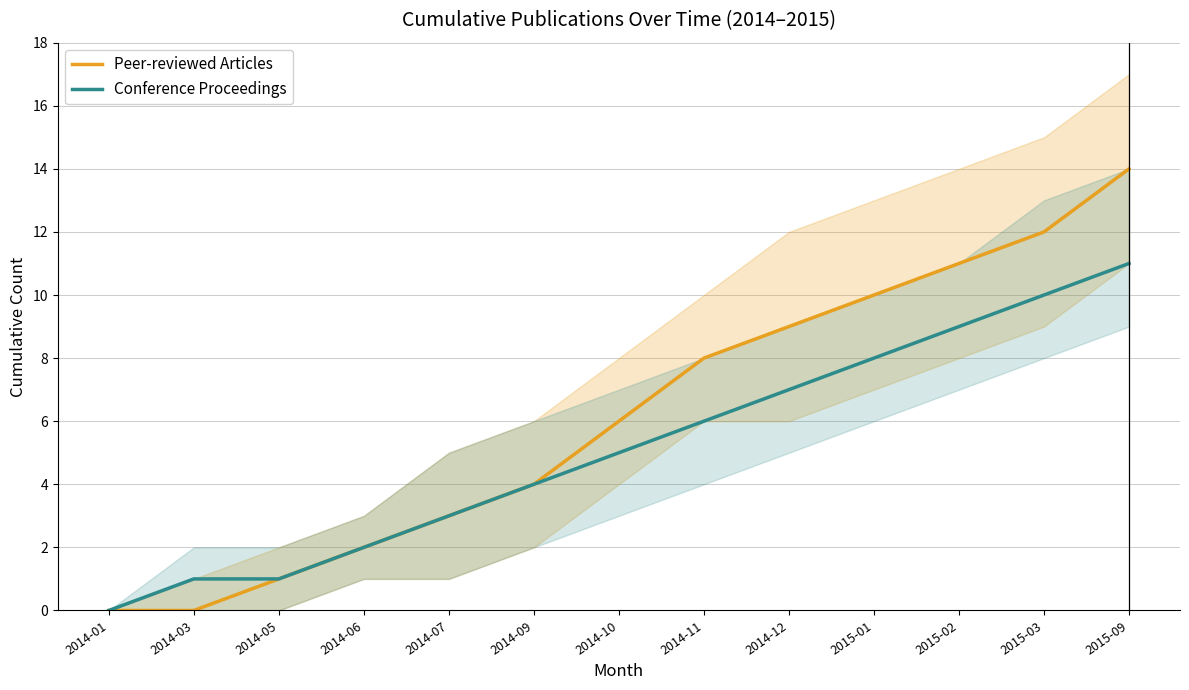

What are all the series names shown in the legend?

Peer-reviewed Articles, Conference Proceedings